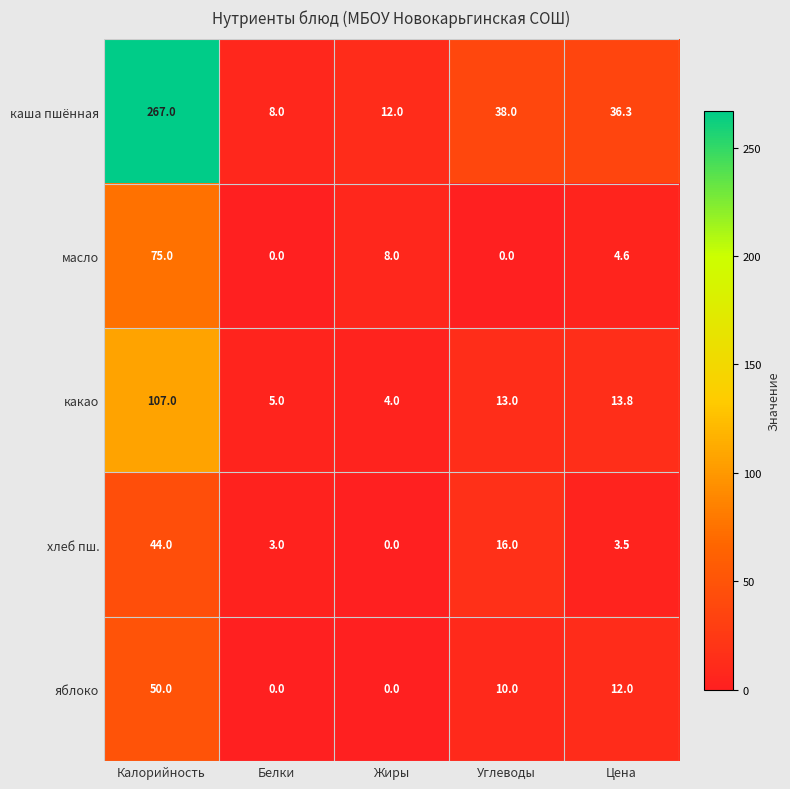

What is the difference between the maximum and minimum values in the какао series?

103.0